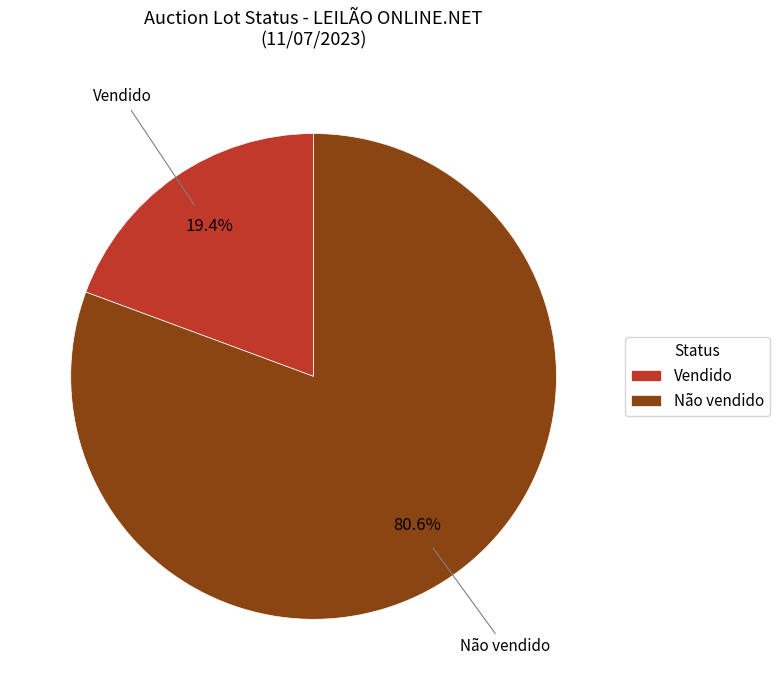

Is it true that Vendido is 29% of the pie?

False